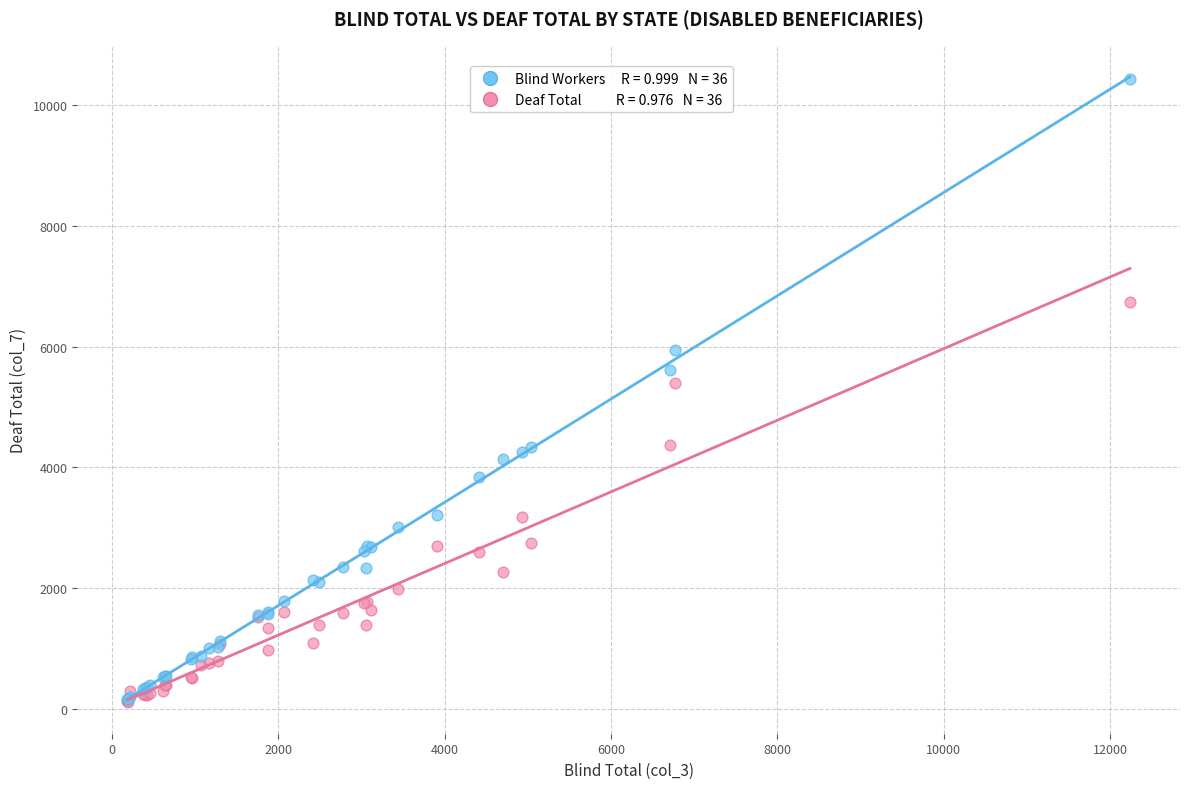

Across all series, what Y value is closest to 5266?

5401